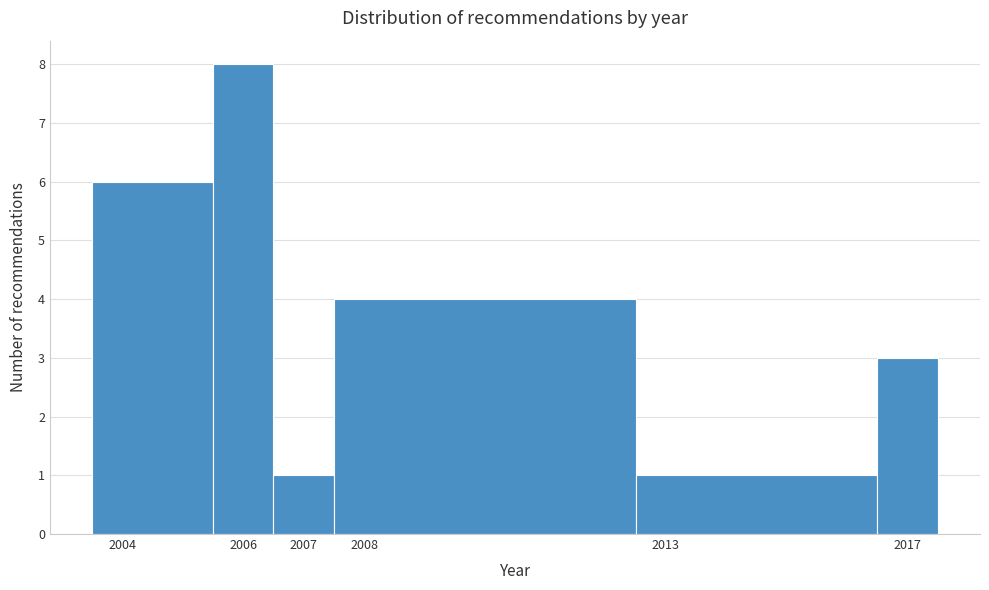

Reading left to right, transcribe this chart: for each bar, give the range it covers on the x-axis and its height. The values are not printed on the chart, so give them approximately, as read against the axis.

2003.5 to 2005.5: 6
2005.5 to 2006.5: 8
2006.5 to 2007.5: 1
2007.5 to 2012.5: 4
2012.5 to 2016.5: 1
2016.5 to 2017.5: 3